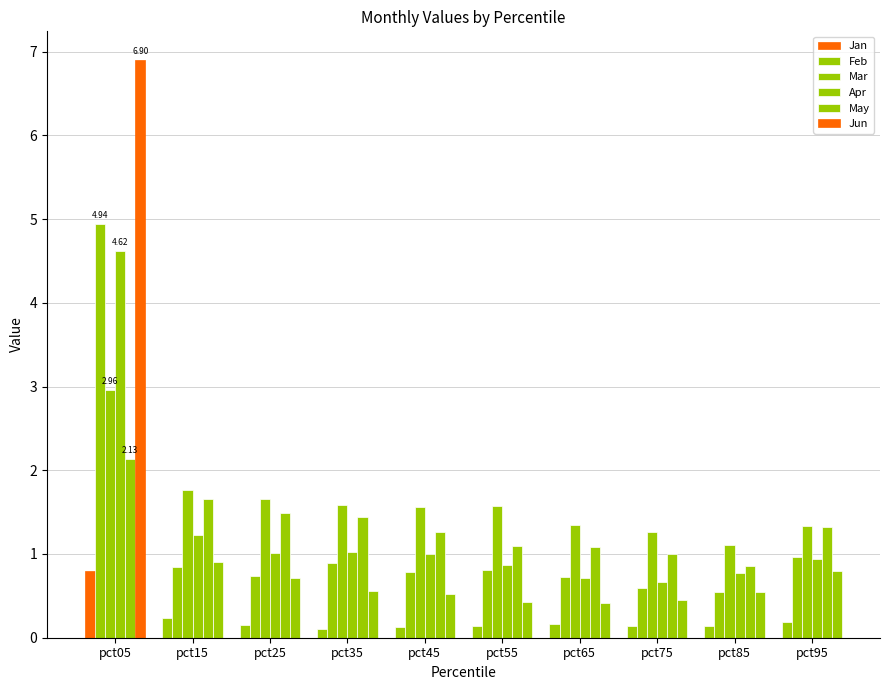

Which label corresponds to the smallest value in the chart?

pct35